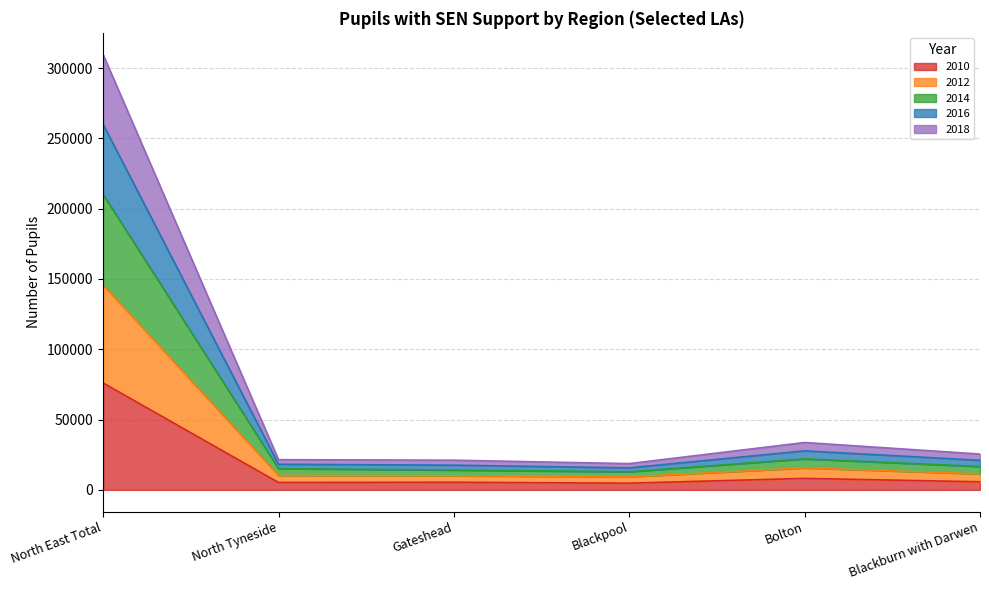

True or false: 2014 has more than 2 points higher than both neighbors.

False